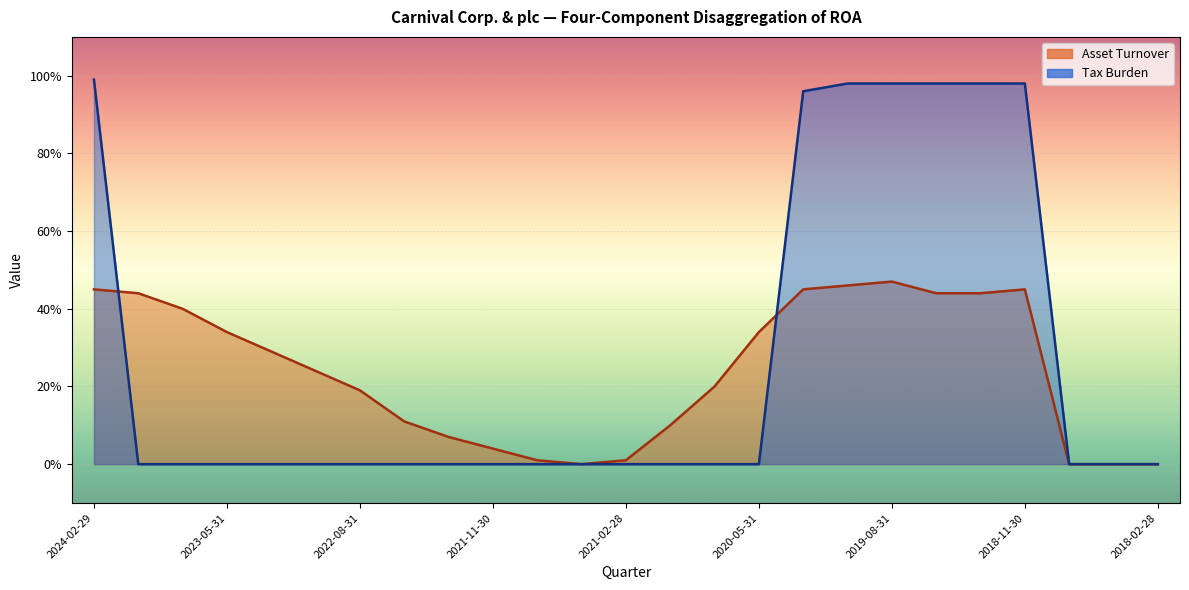

How many data points does each series have?

25